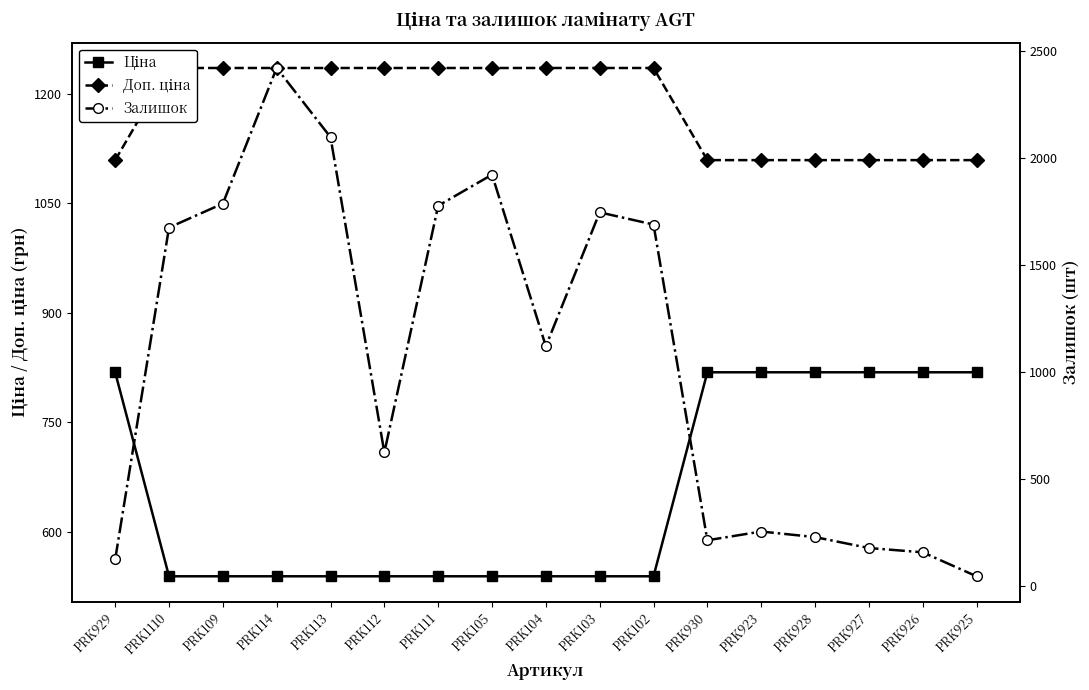

At which label is Залишок closest to 1232?

PRK104